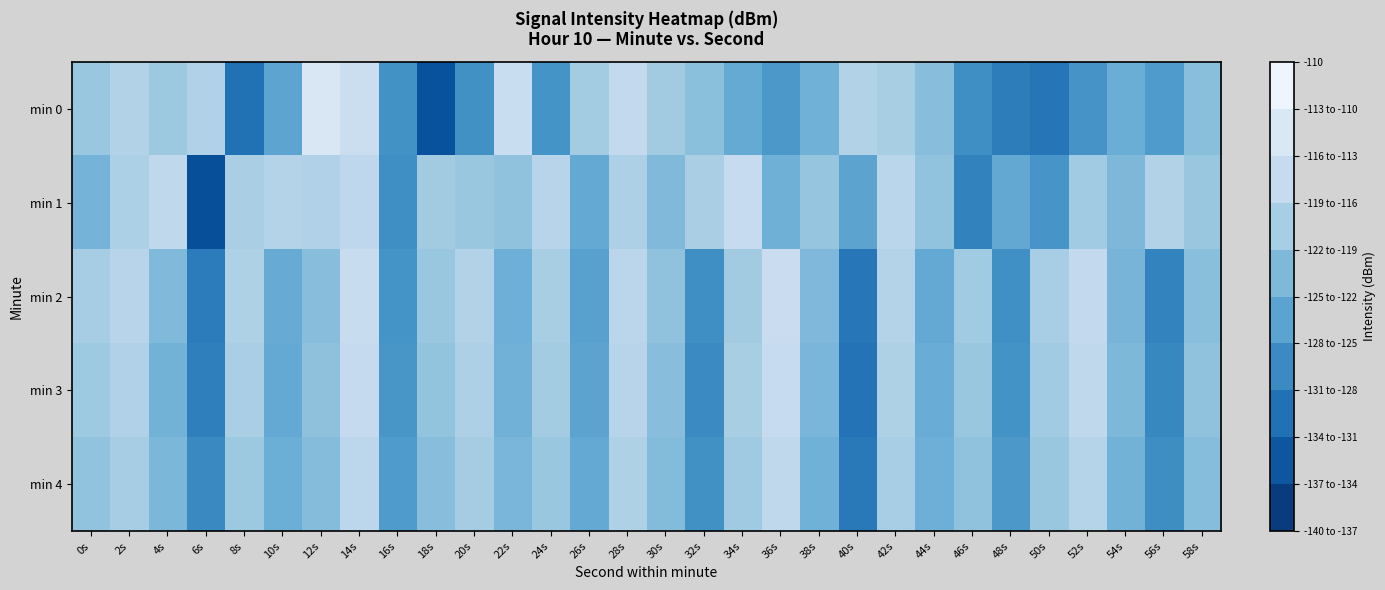

At which category does the chart reach its minimum across all series?

6s